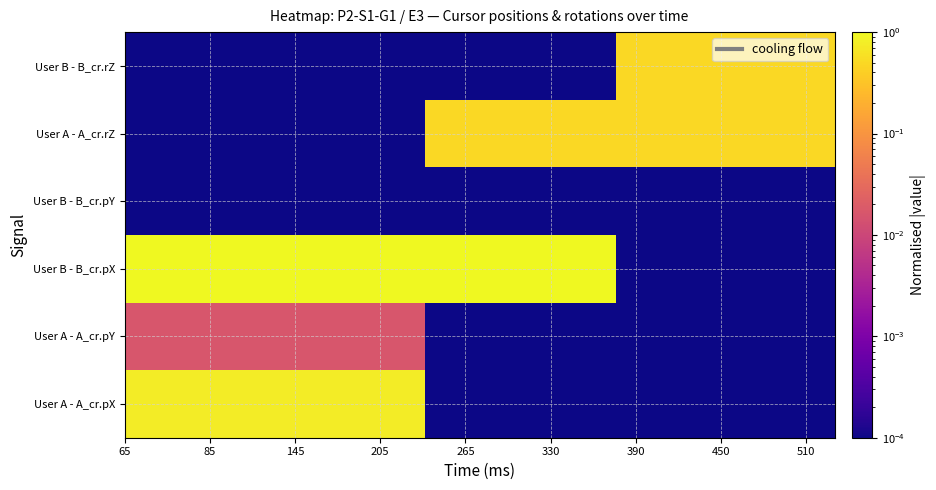

What is the maximum value shown in the chart?

1.0